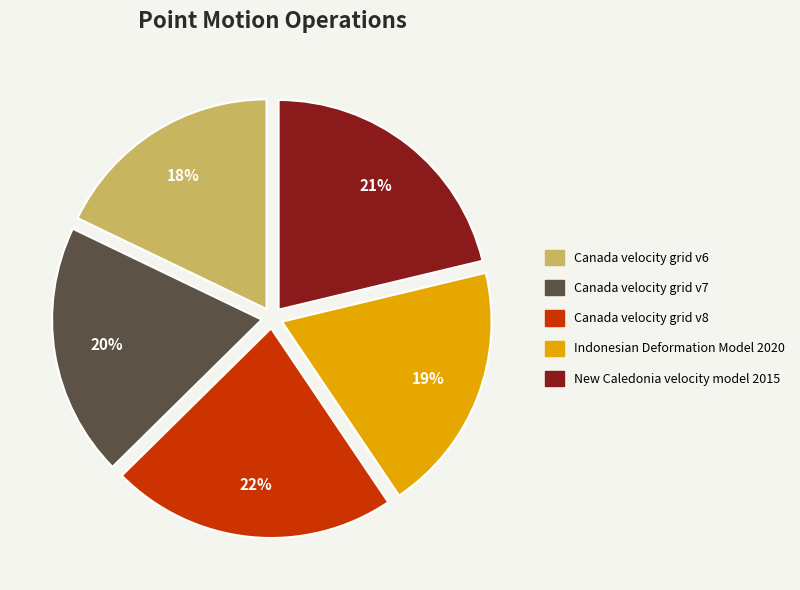

The Indonesian Deformation Model 2020 slice represents 27% of the pie. True or false?

False